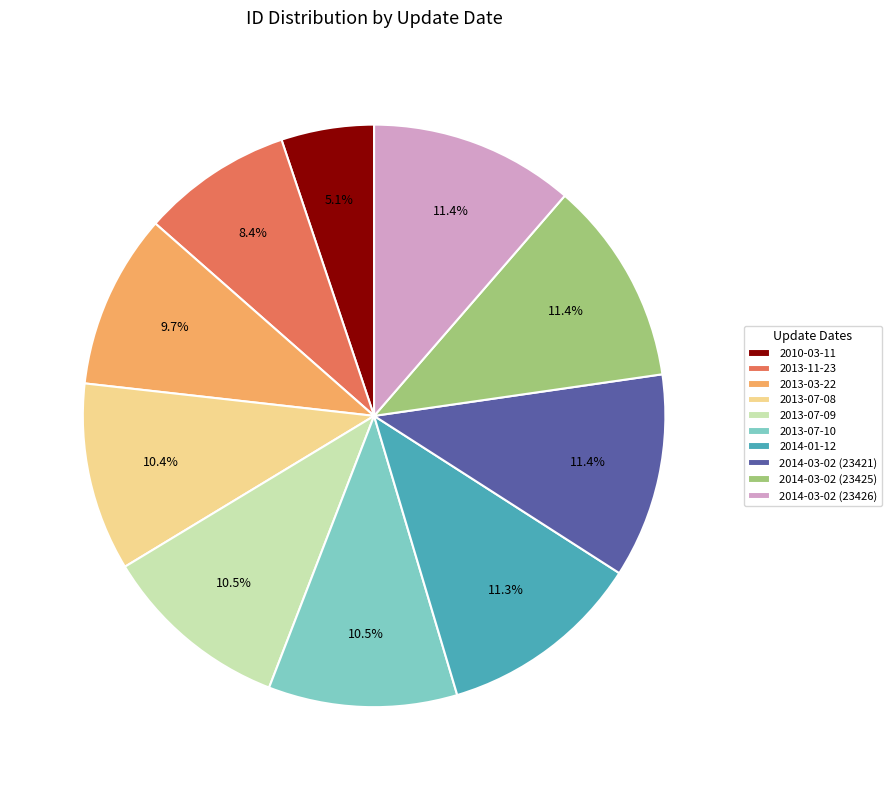

The 2013-07-09 slice represents 1% of the pie. True or false?

False